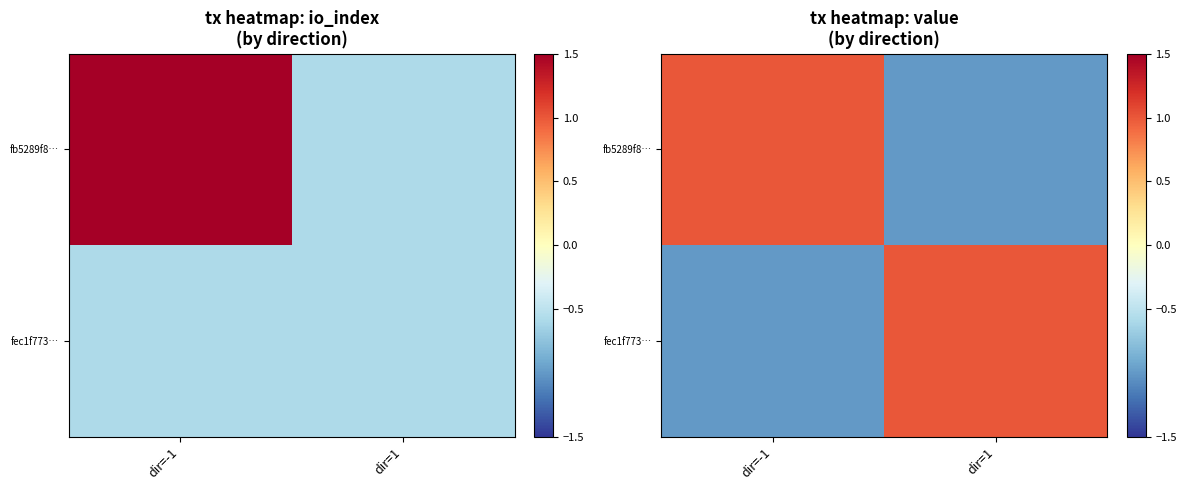

True or false: fec1f773… has a value of -1 at dir=-1.

True